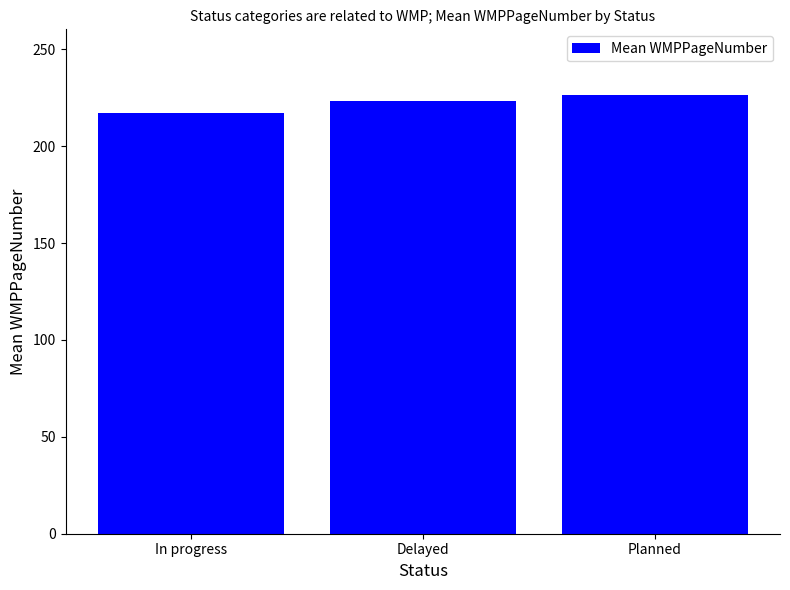

What is the value of the 3rd bar from the left?

226.3